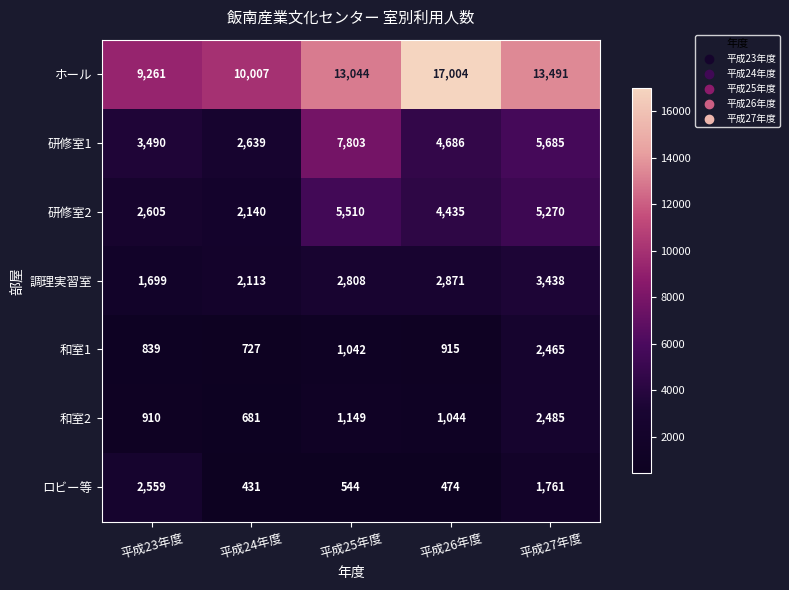

Count the number of categories in the chart.

5